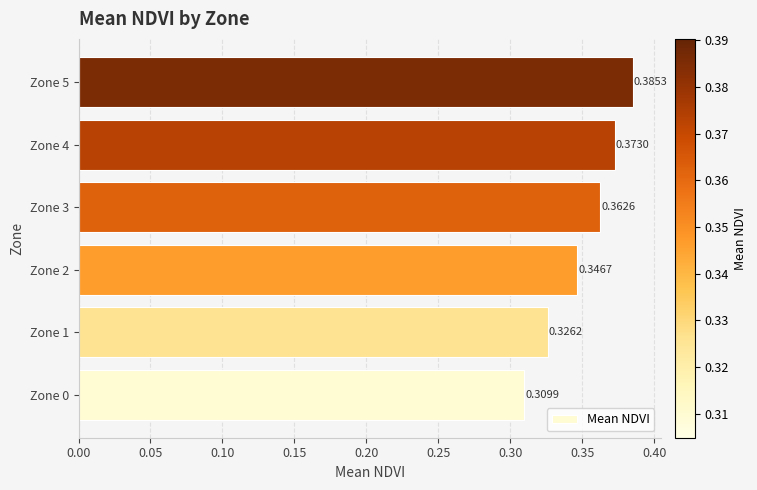

Which has a higher value, Zone 3 or Zone 1?

Zone 3